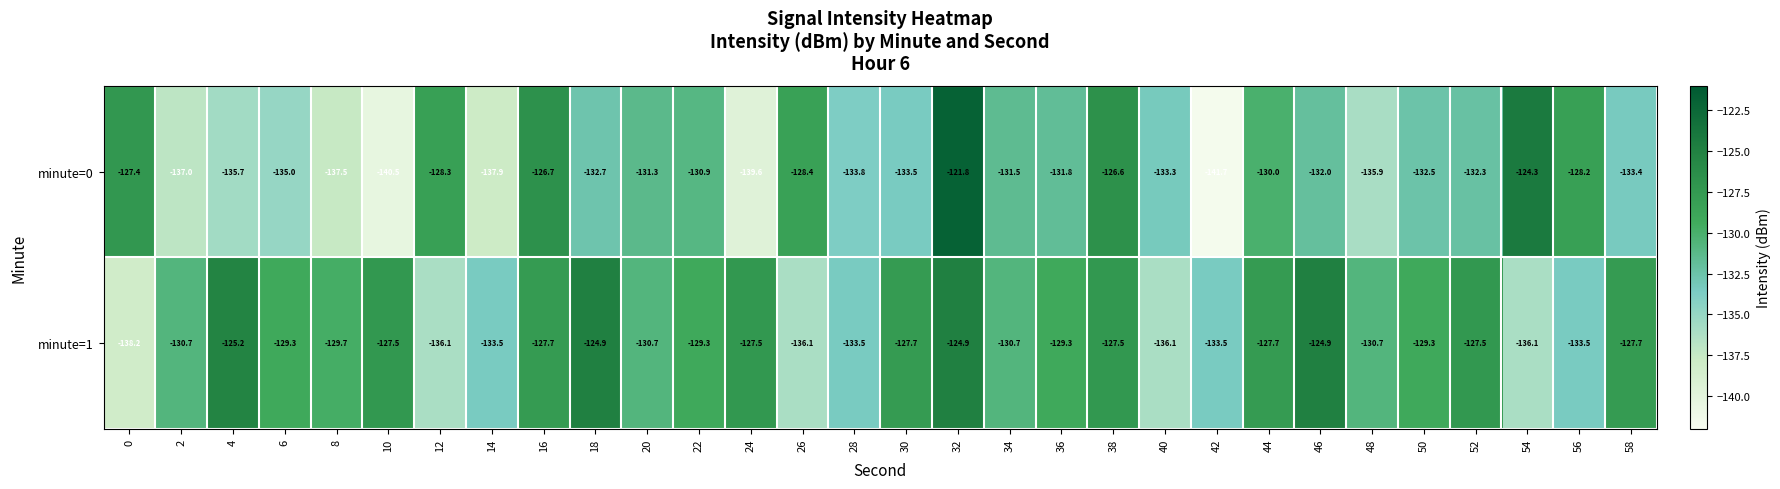

What is the minimum value shown in the chart?

-141.7